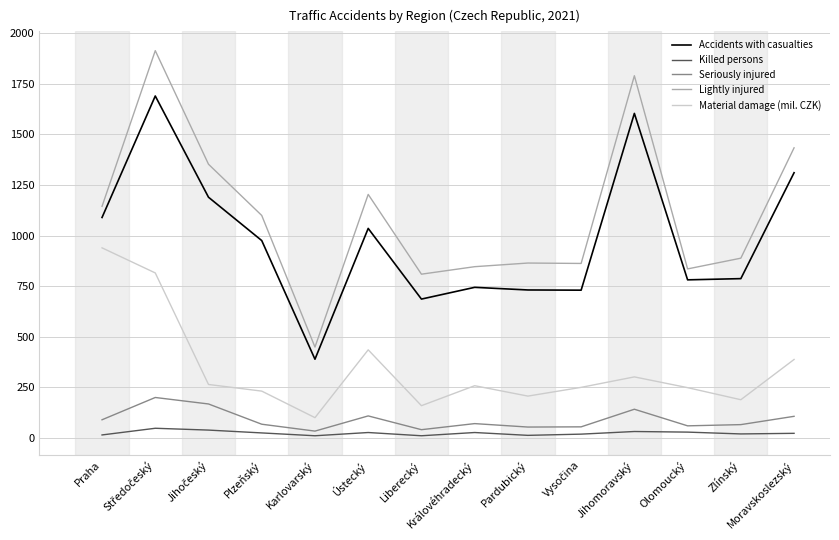

Which series has the largest total across all categories?

Lightly injured